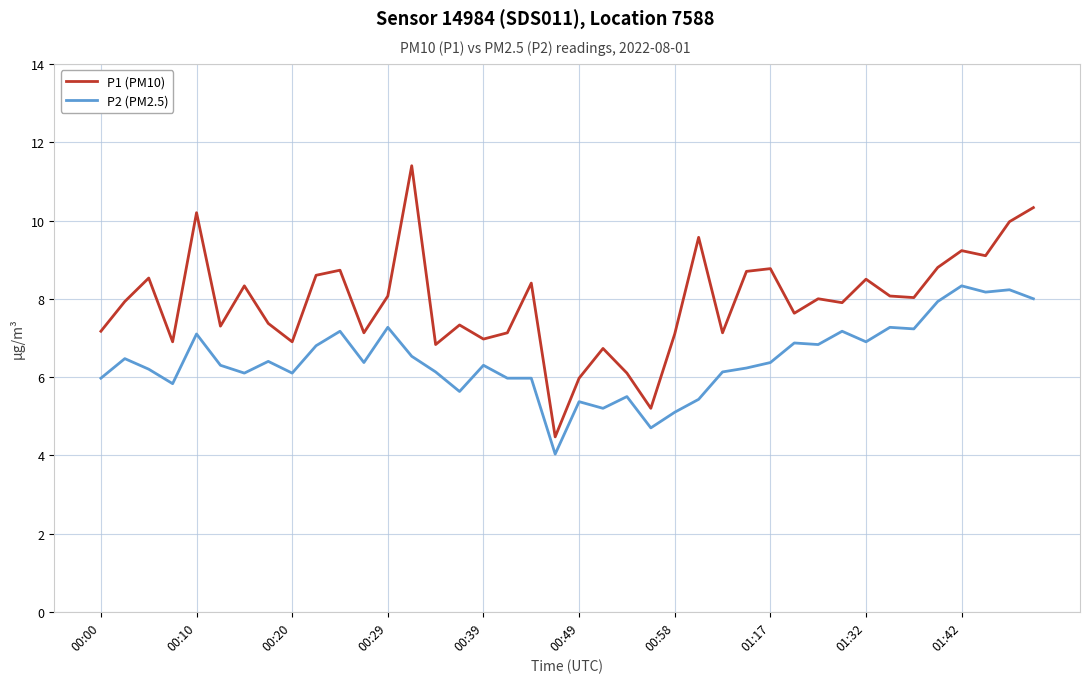

Which series has the largest range (max minus min)?

P1 (PM10)